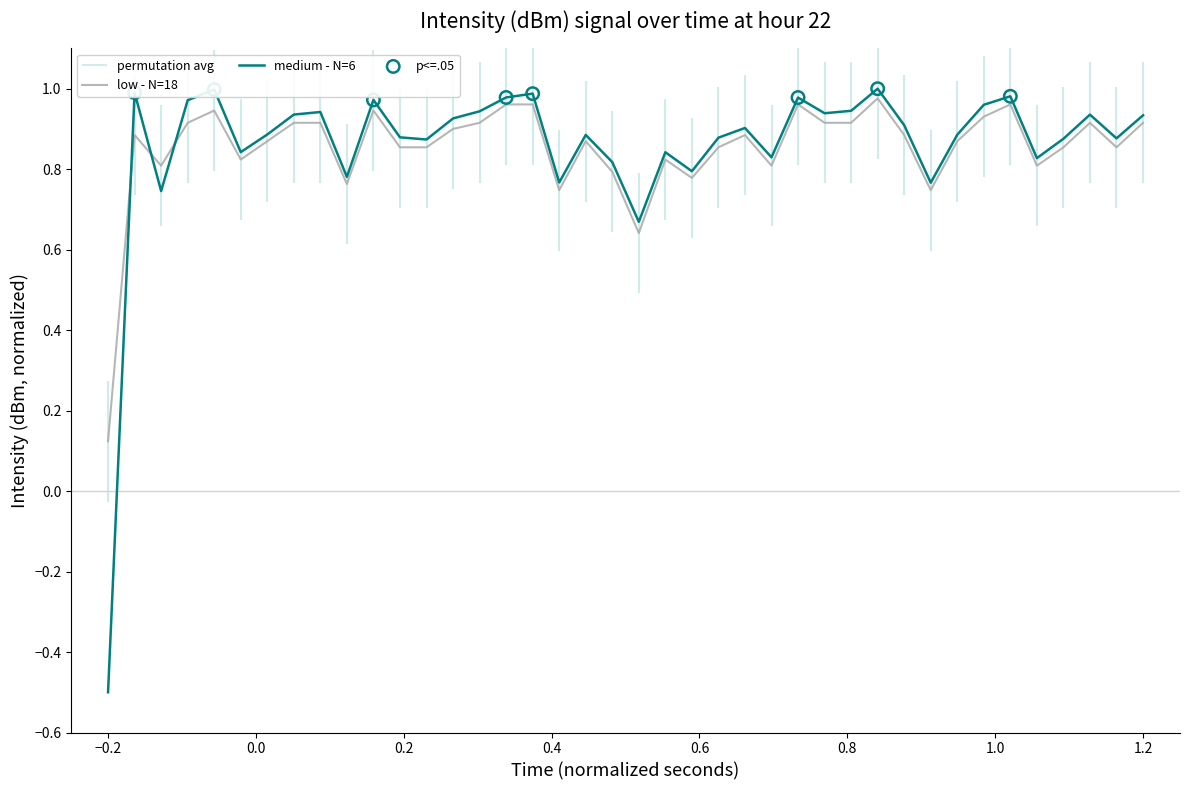

What is the minimum value for medium - N=6?

-0.5